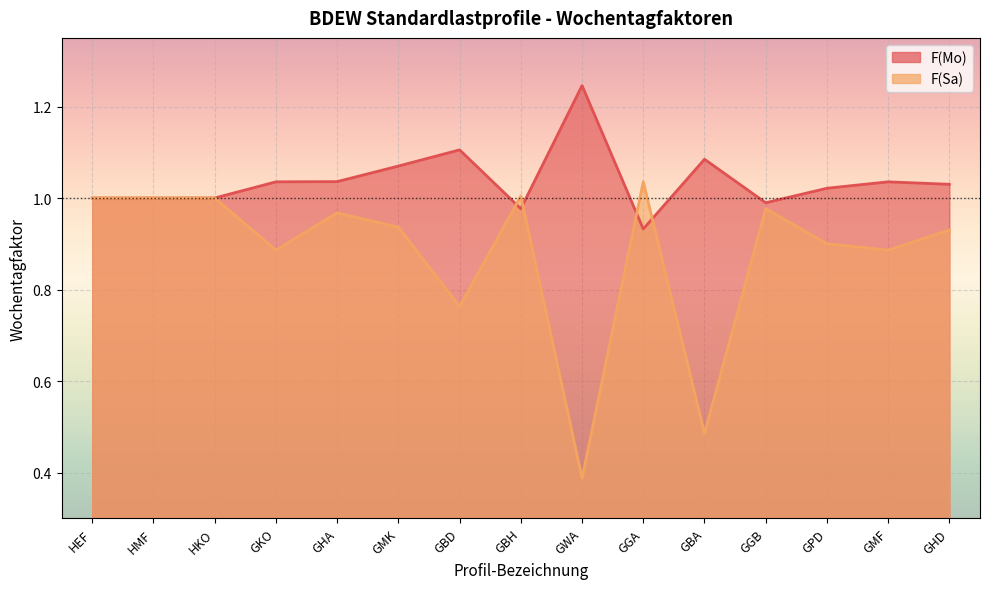

How many times do F(Mo) and F(Sa) cross each other?

4